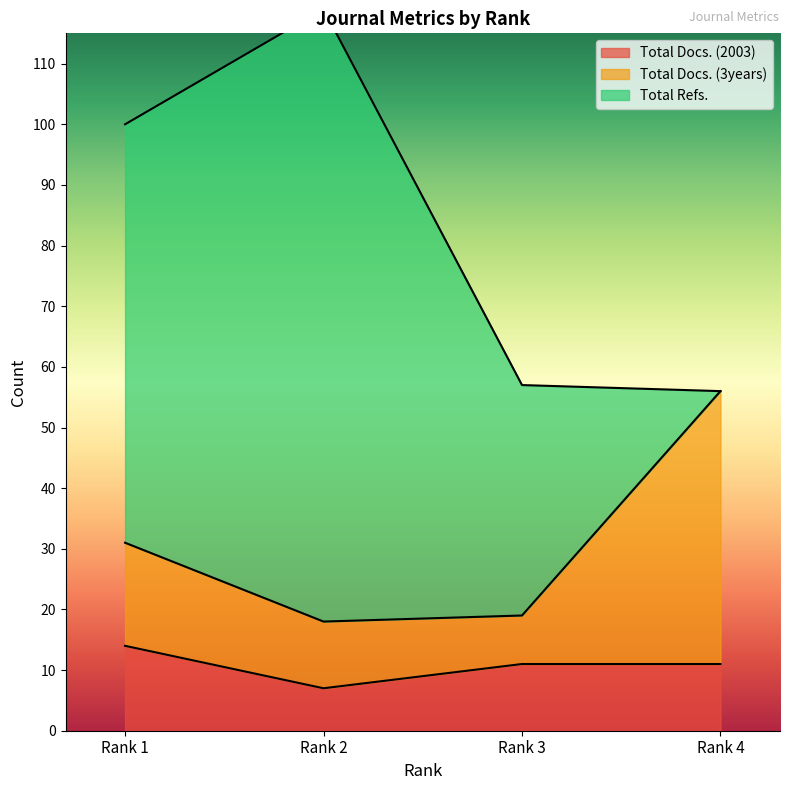

Between Rank 2 and Rank 3, which is larger?

Rank 3